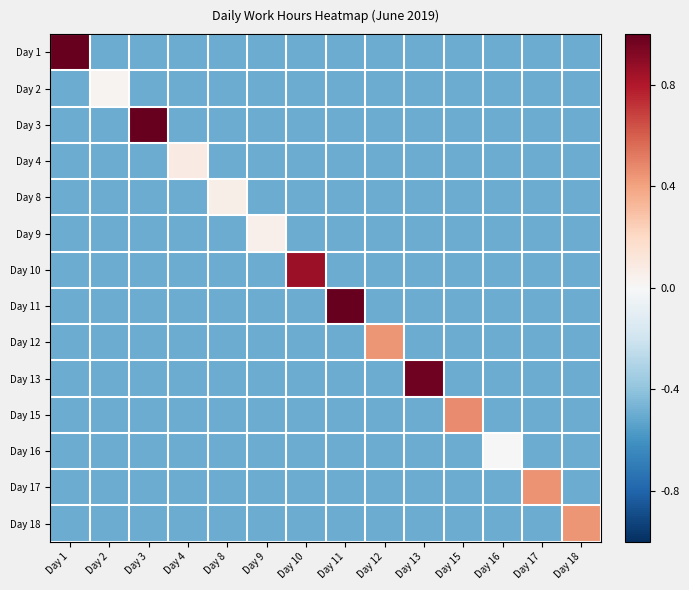

At how many categories does at least one series exceed 0?

13